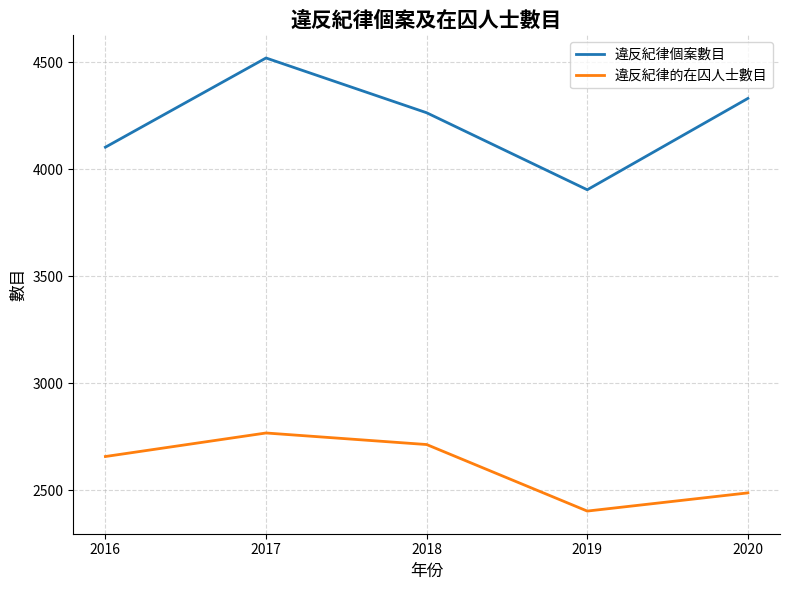

Reading left to right, what are all the values shown in this chart?

違反紀律個案數目: 4104	4521	4265	3905	4332
違反紀律的在囚人士數目: 2658	2768	2714	2403	2488